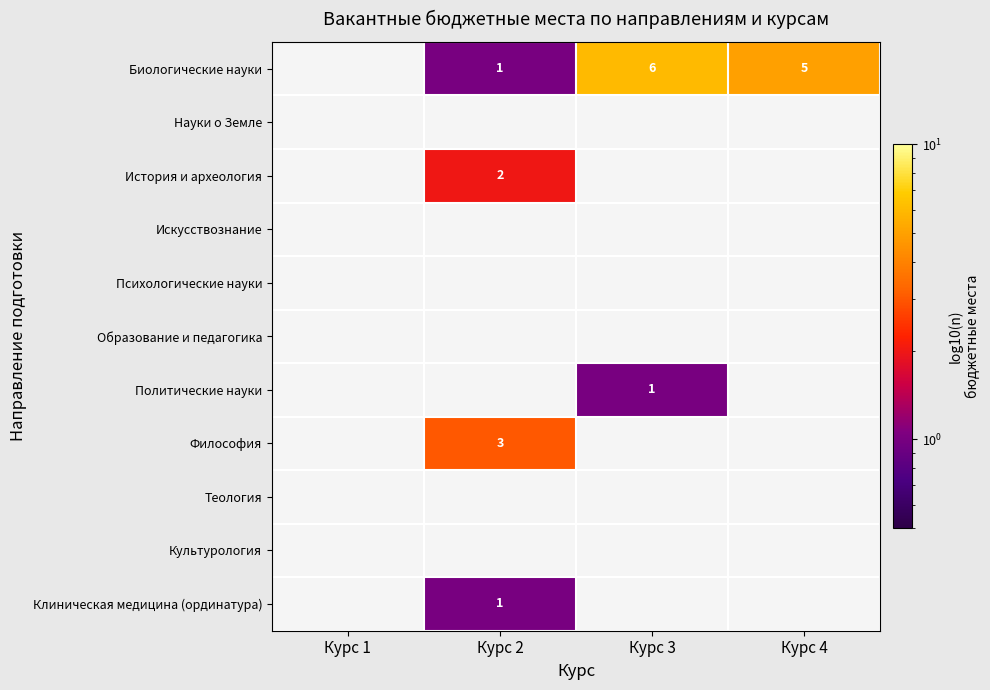

How many series are shown in this chart?

11